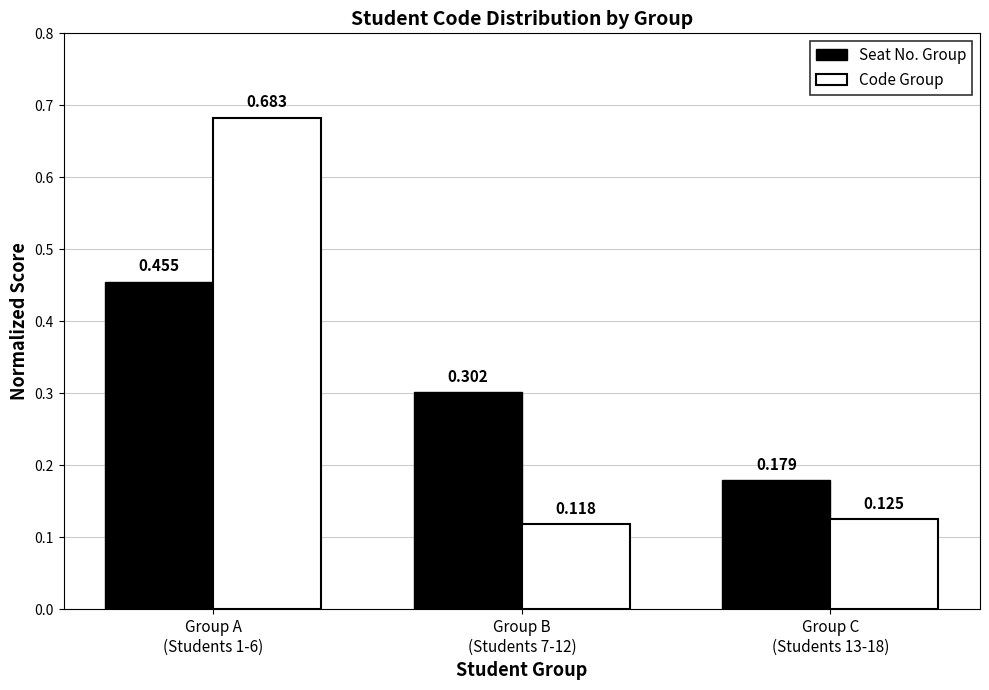

Rank the series by their maximum value, from lowest to highest.

Seat No. Group, Code Group